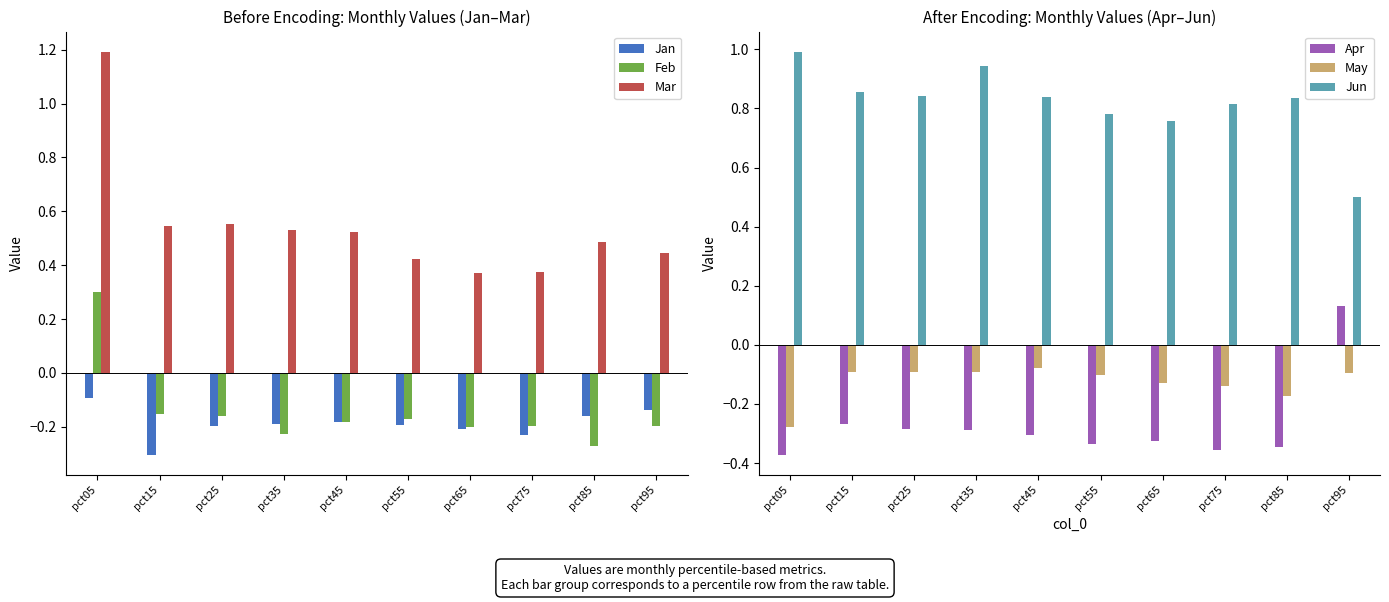

Which category has the highest value in the Feb series?

pct05